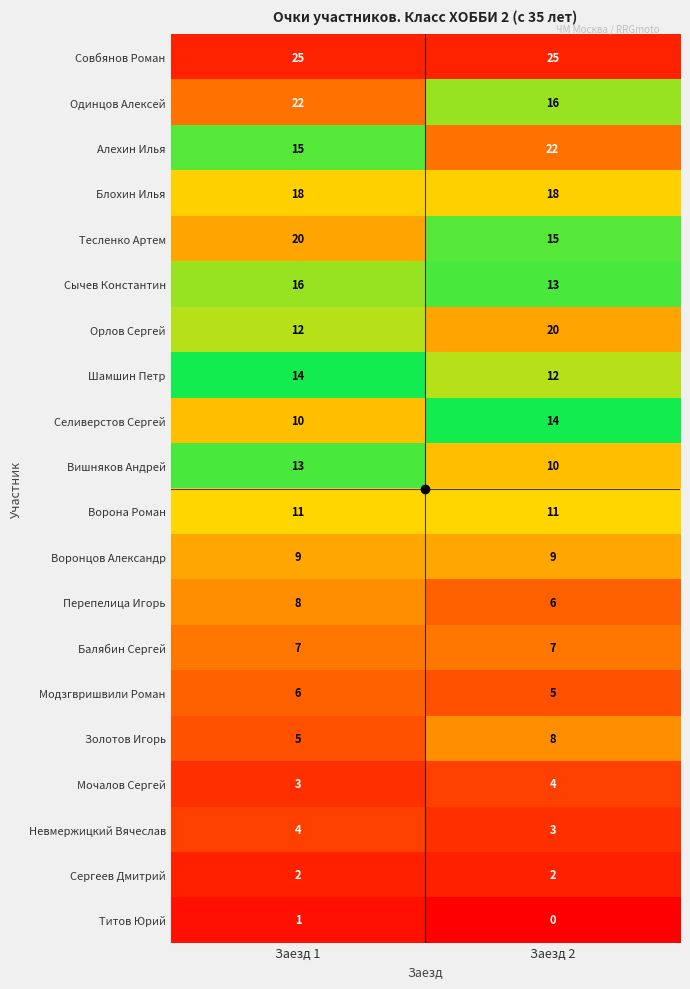

Count the number of data series in this chart.

20